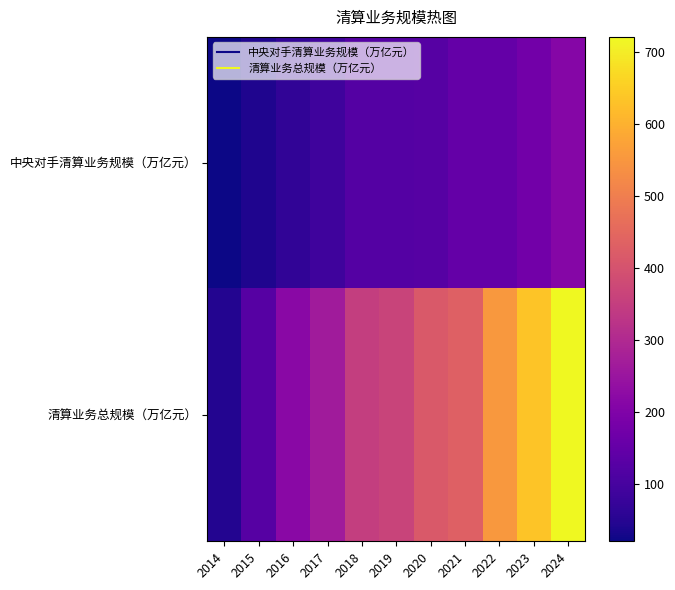

Reading right to left, what are all the values shown in this chart?

中央对手清算业务规模（万亿元）: 2024=210.6	2023=174.6	2022=150.7	2021=149.9	2020=126.9	2019=123.8	2018=124.6	2017=88.4	2016=65.4	2015=42.3	2014=21.0
清算业务总规模（万亿元）: 2024=721.0	2023=635.8	2022=552.6	2021=433.0	2020=417.1	2019=363.0	2018=349.5	2017=265.1	2016=219.4	2015=126.0	2014=47.6